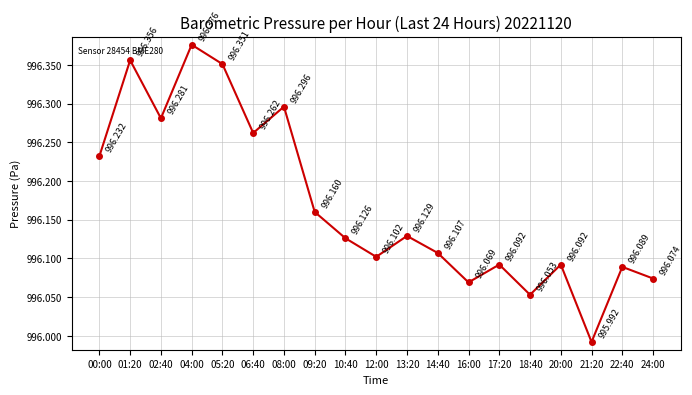

Reading right to left, extract all data points from this chart.

996.1	996.1	996.0	996.1	996.1	996.1	996.1	996.1	996.1	996.1	996.1	996.2	996.3	996.3	996.4	996.4	996.3	996.4	996.2